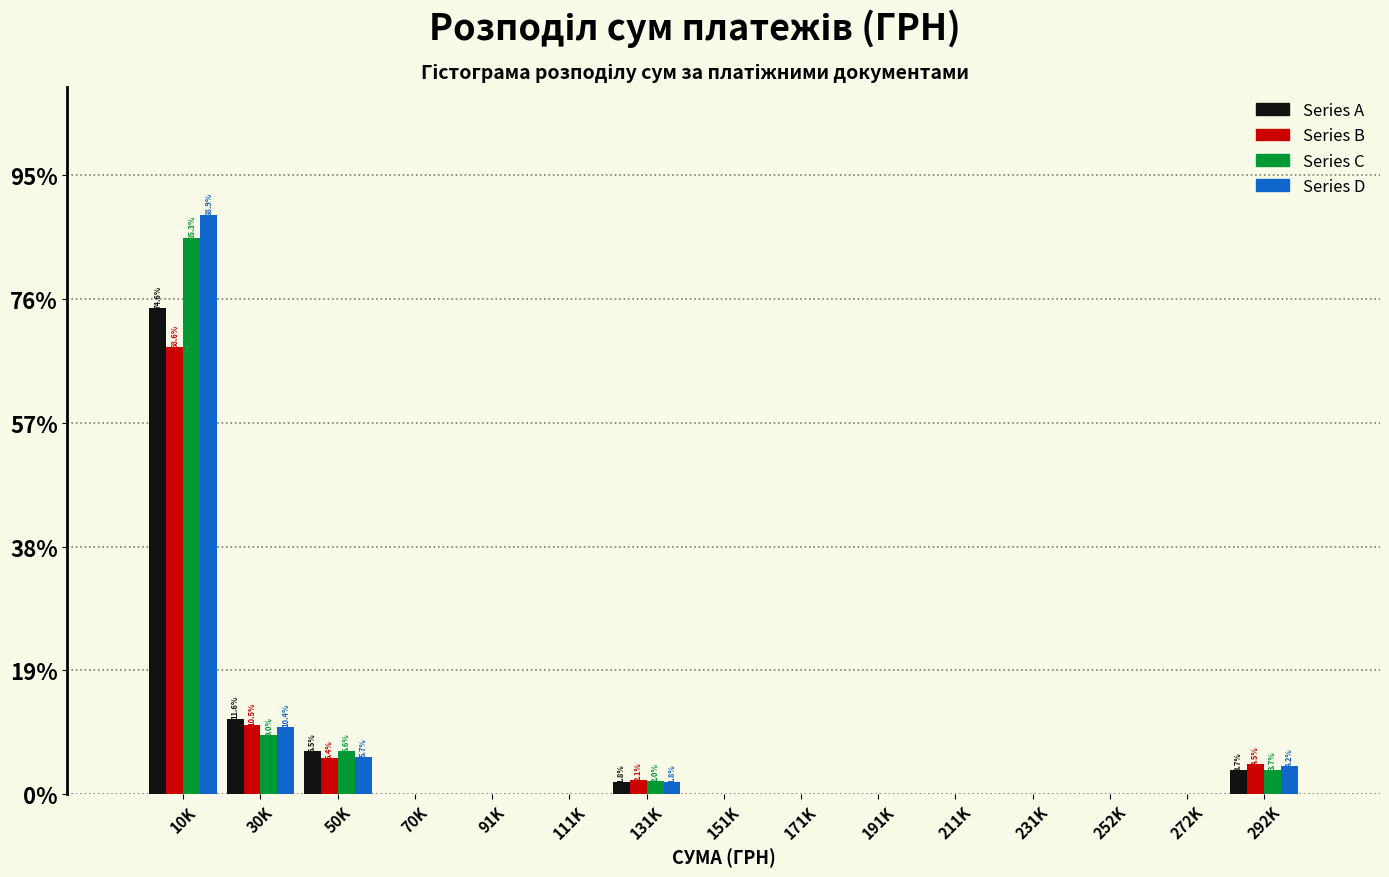

At which category is the sum across all series the highest?

10K